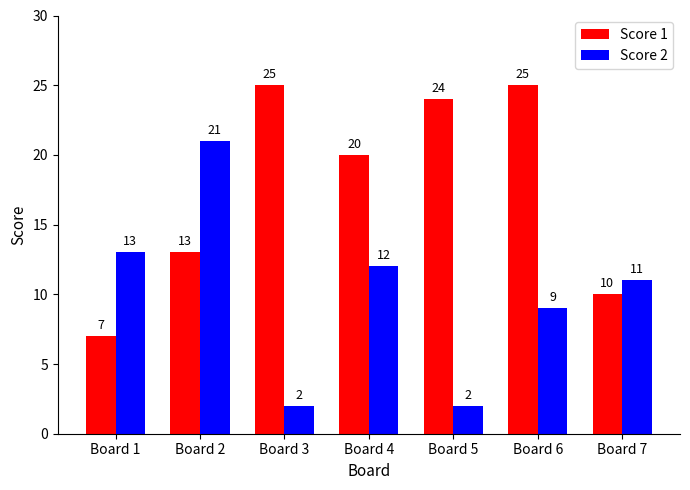

What is the value of the Score 1 bar at the 3rd from the left?

25